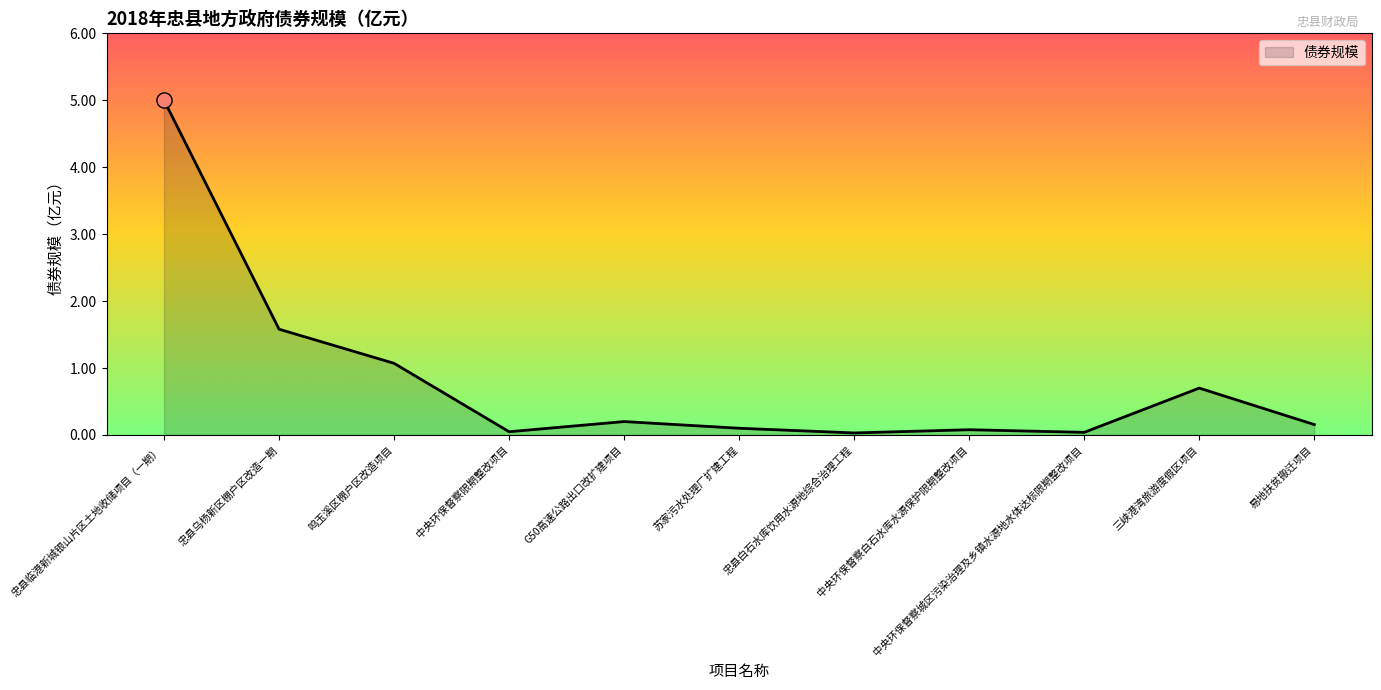

What is the ratio of the value at G50高速公路出口改扩建项目 to the value at 鸣玉溪区棚户区改造项目?

0.2